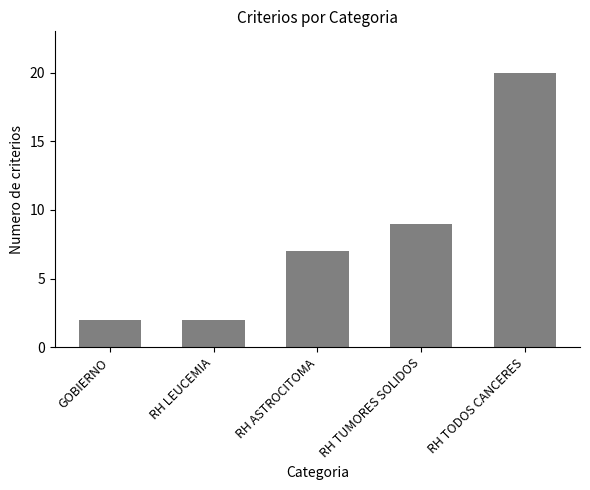

What is the maximum value shown in the chart?

20